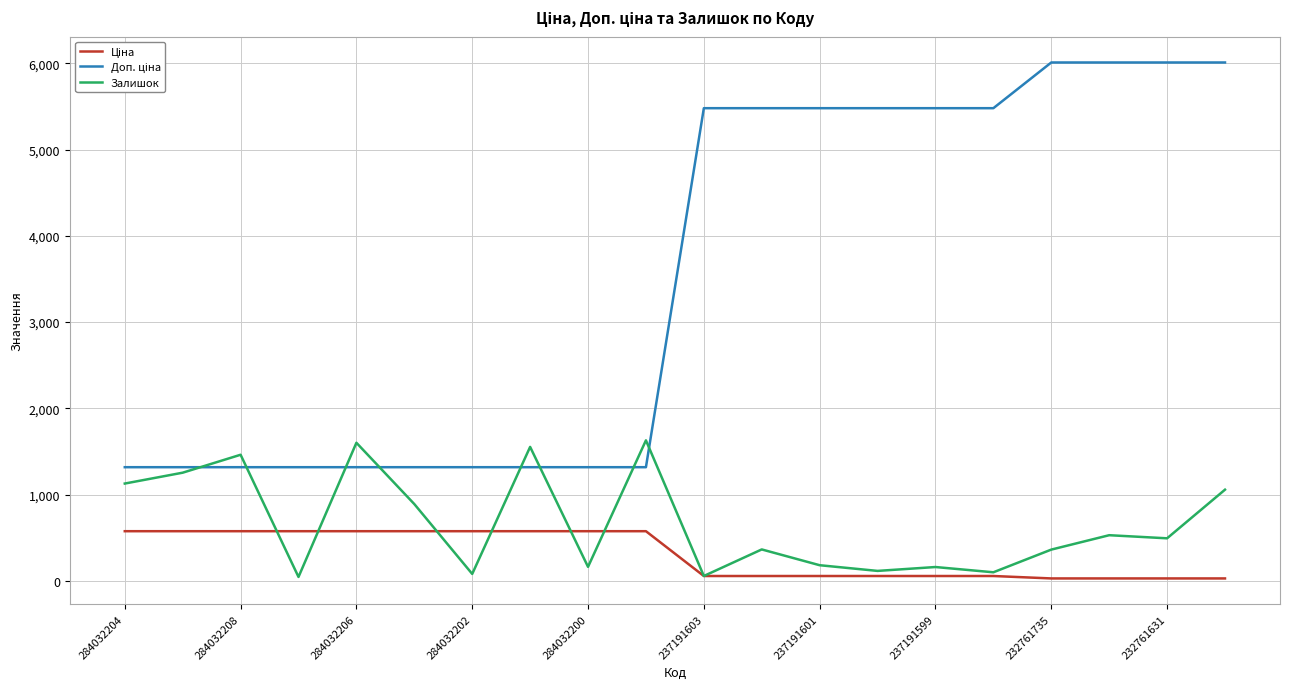

What is the highest value of the Ціна series?

574.5